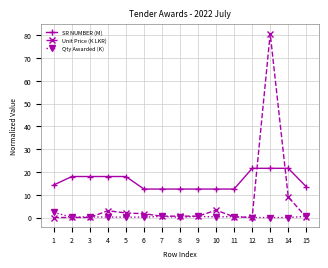

Which label corresponds to the largest value in the chart?

13